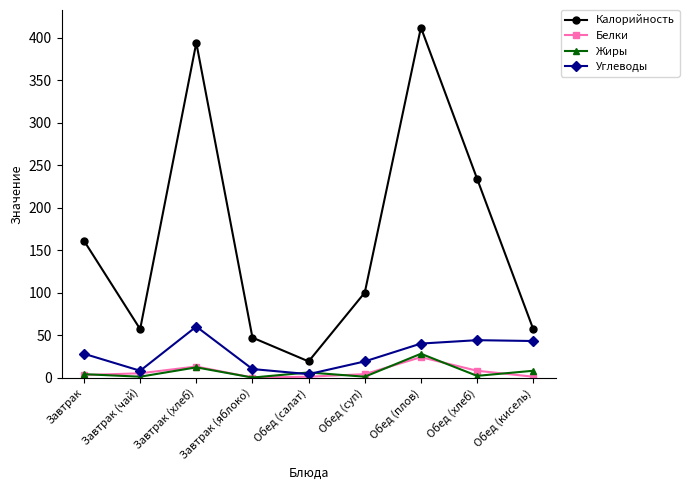

What is the minimum value for Углеводы?

4